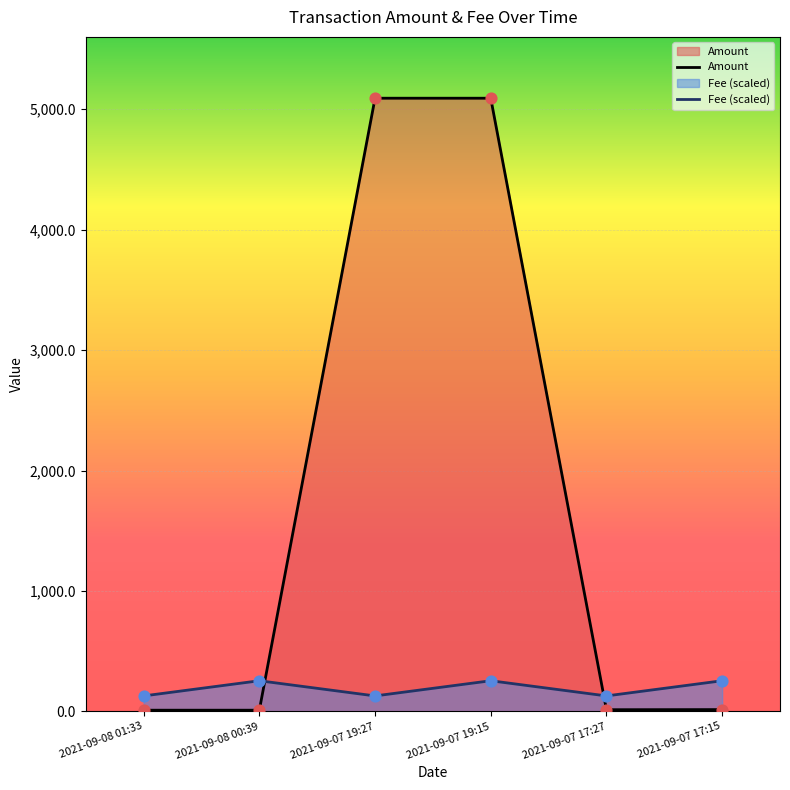

What is the total value across all series at 2021-09-07 19:27?

5219.7